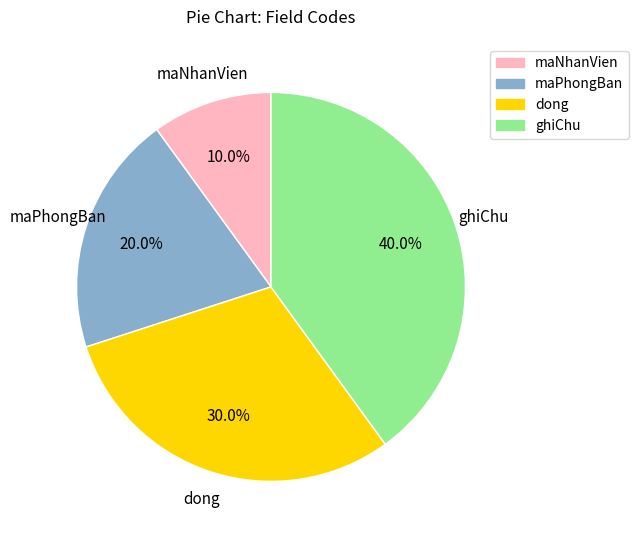

True or false: maNhanVien accounts for 10% of the total.

True